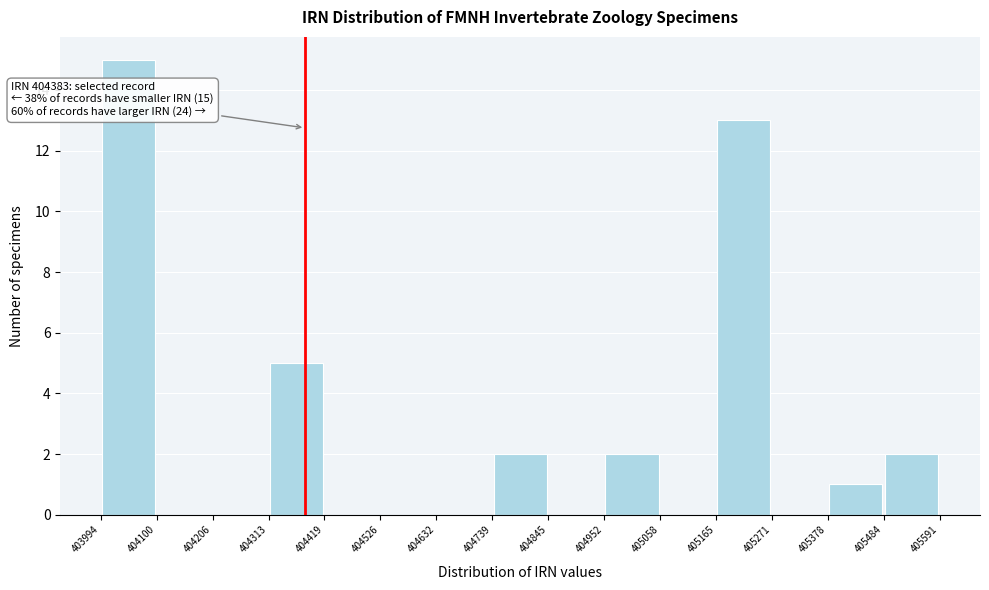

Which range on the x-axis has the tallest bar?

403994 to 404100